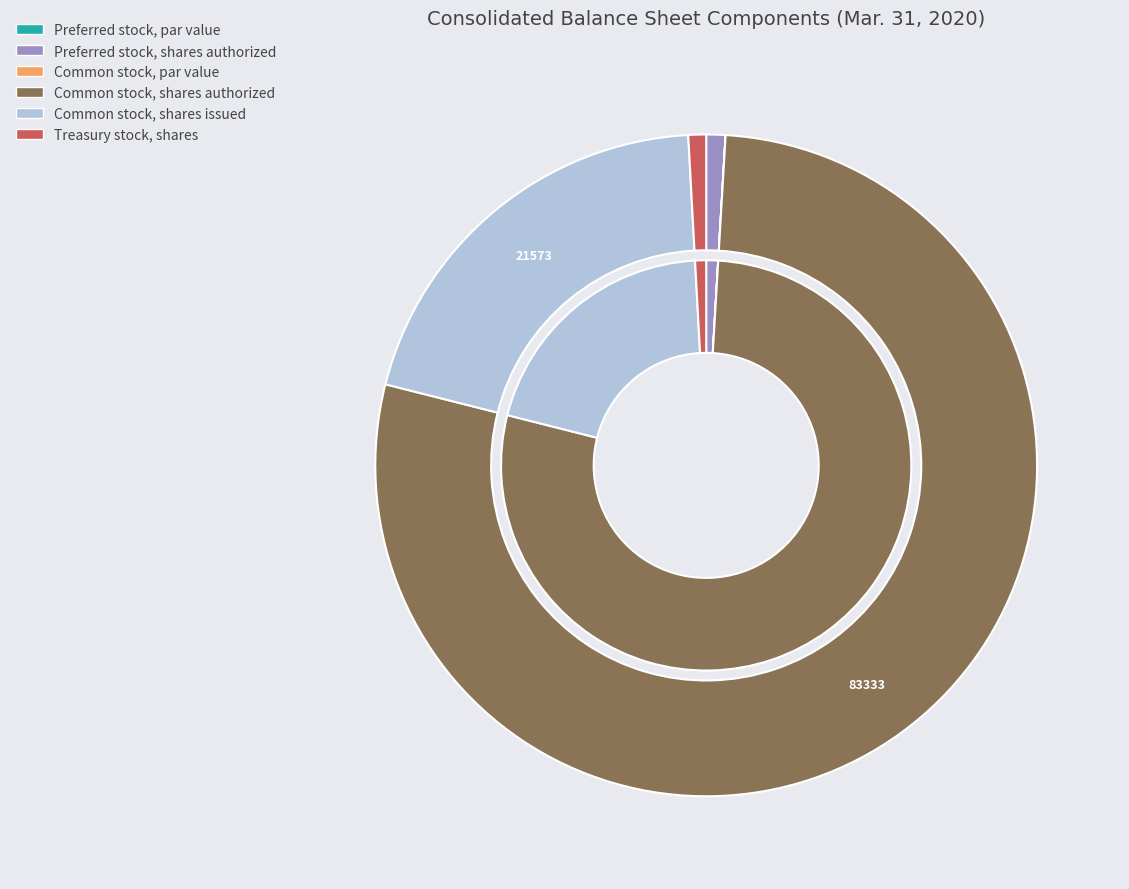

To the nearest percent, what is the average slice percentage?

17%